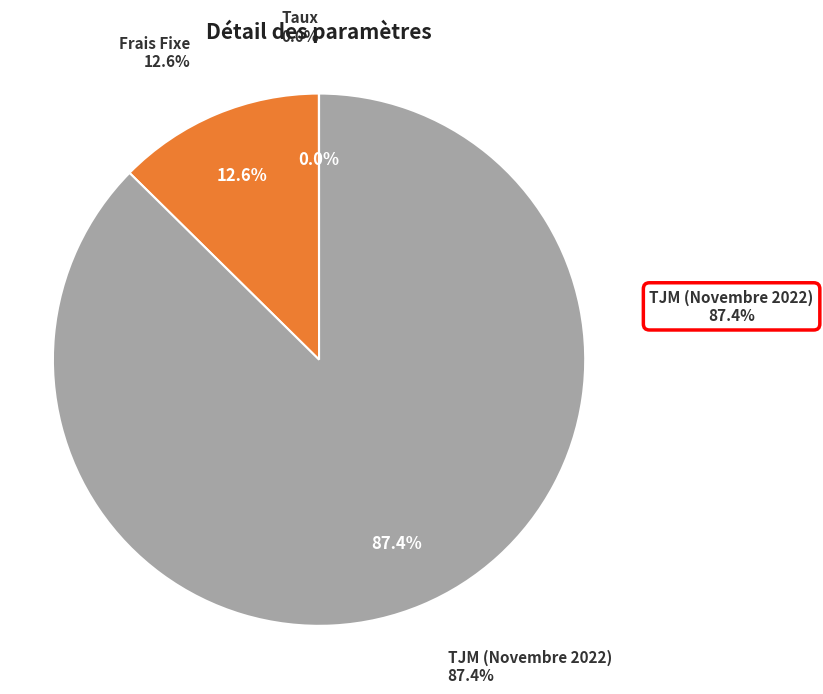

Count the number of slices in the pie.

3